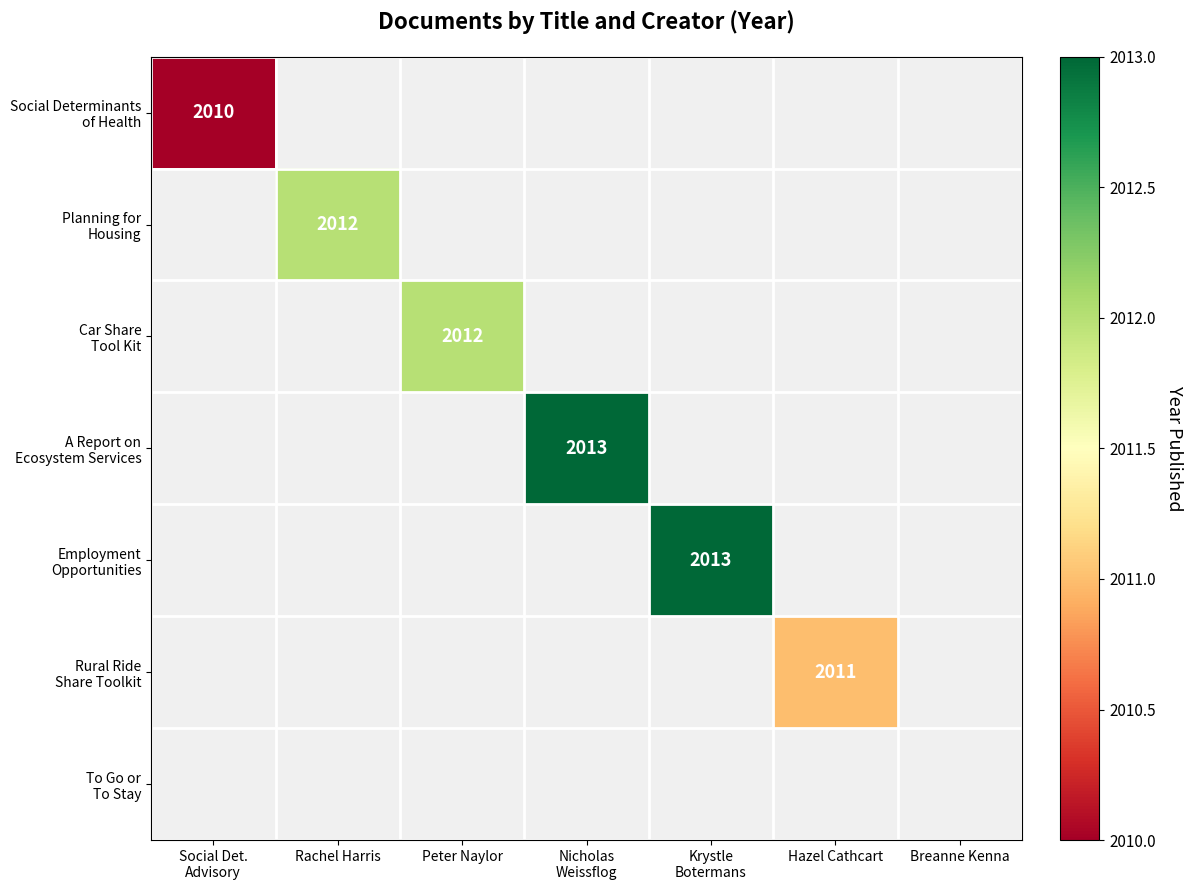

At how many categories does at least one series exceed 2011?

4